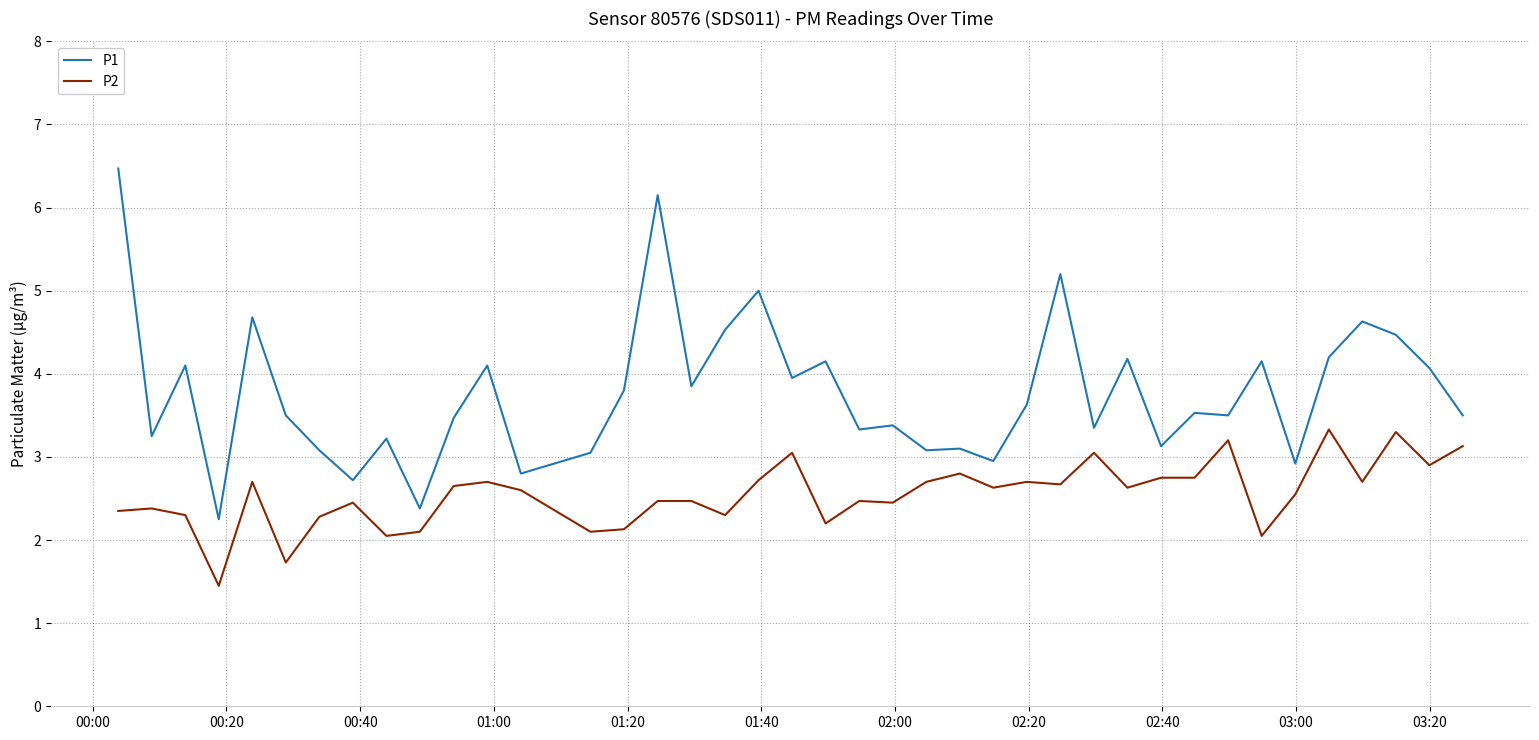

True or false: P2 and P1 intersect in this chart.

False